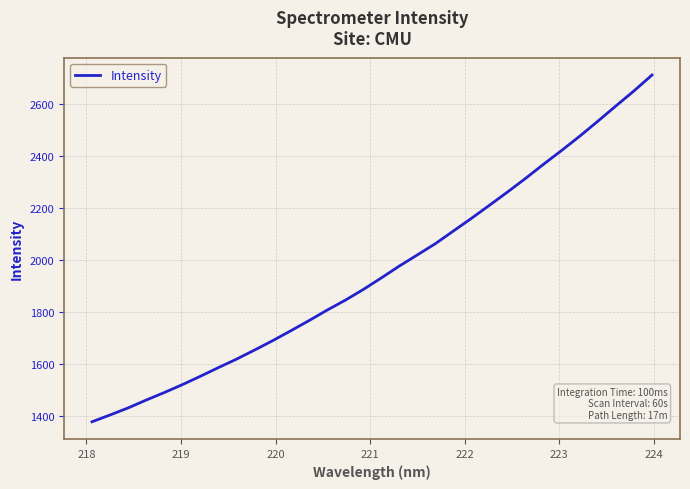

What is the maximum value shown in the chart?

2712.6